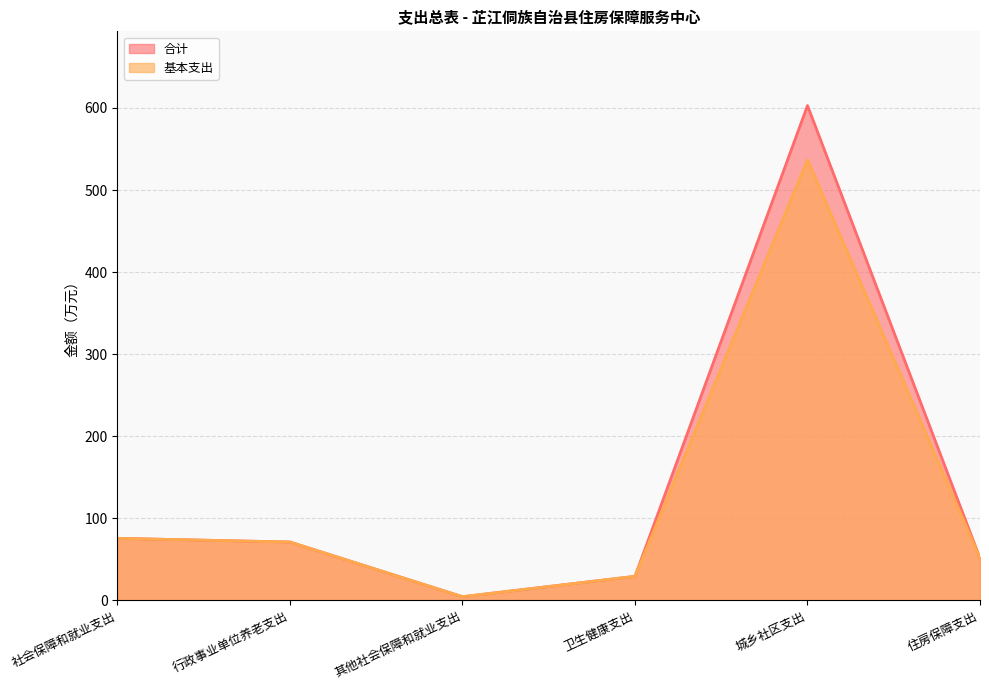

The value of 合计 at 社会保障和就业支出 is 134.2. True or false?

False